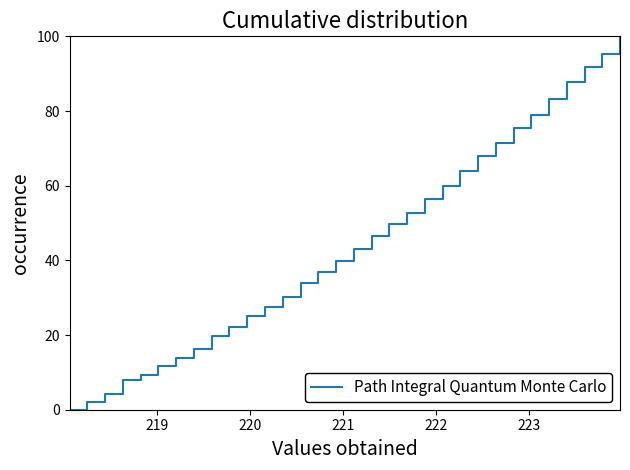

Reading left to right, extract all data points from this chart.

0.0	2.1	4.2	7.9	9.4	11.7	13.9	16.2	19.6	22.1	25.0	27.5	30.1	33.9	36.9	39.9	43.1	46.5	49.8	52.8	56.5	60.0	63.9	68.0	71.5	75.3	78.9	83.2	87.8	91.8	95.2	100.0